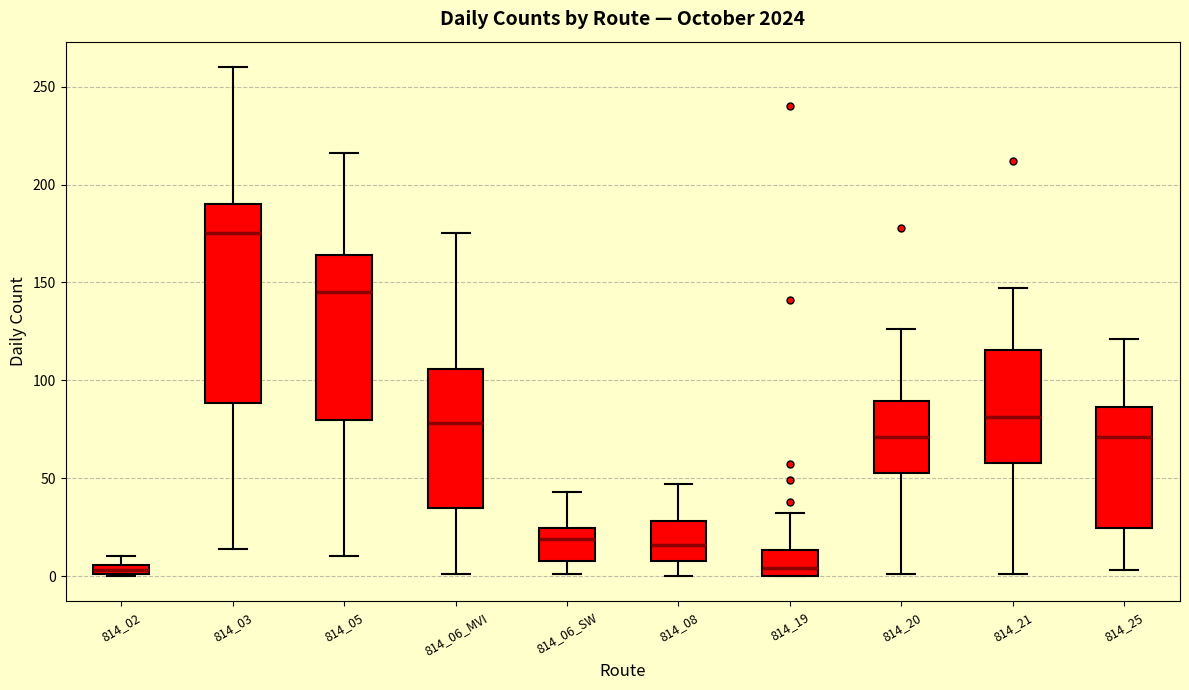

Which box is the tallest, from its lower edge to its upper edge?

814_03